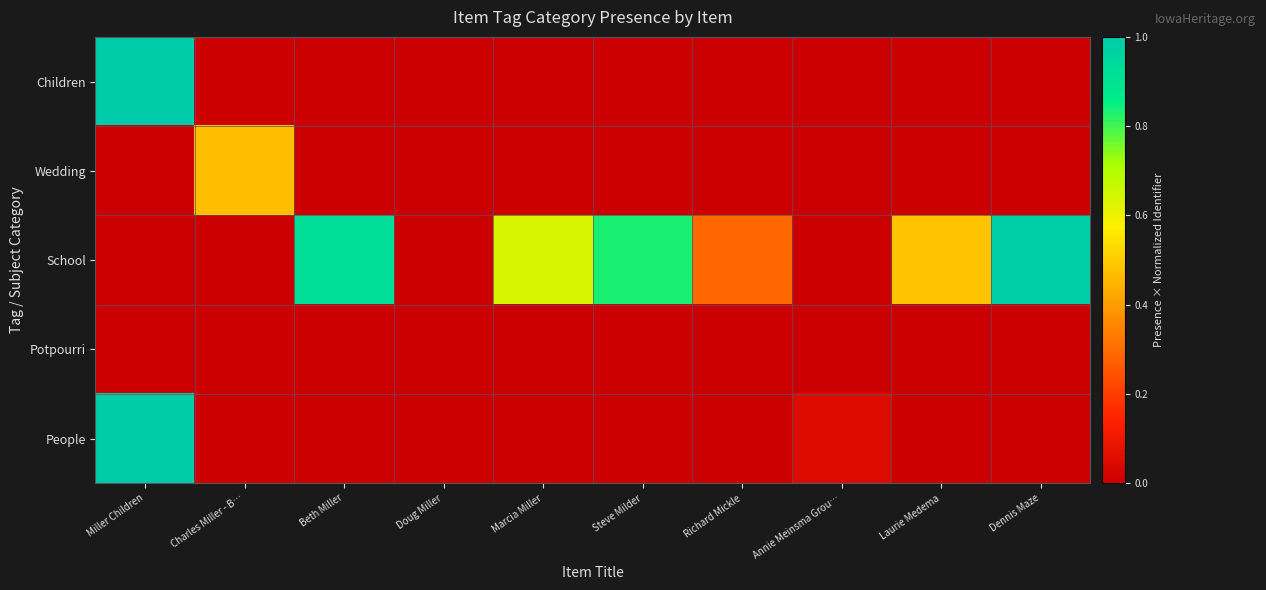

Which series has the largest total across all categories?

School